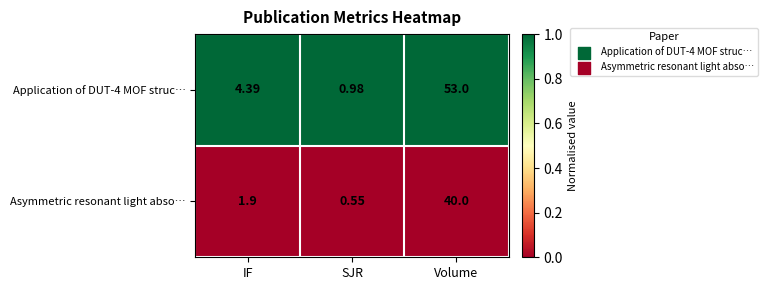

Which series has the largest range (max minus min)?

Application of DUT-4 MOF struc…